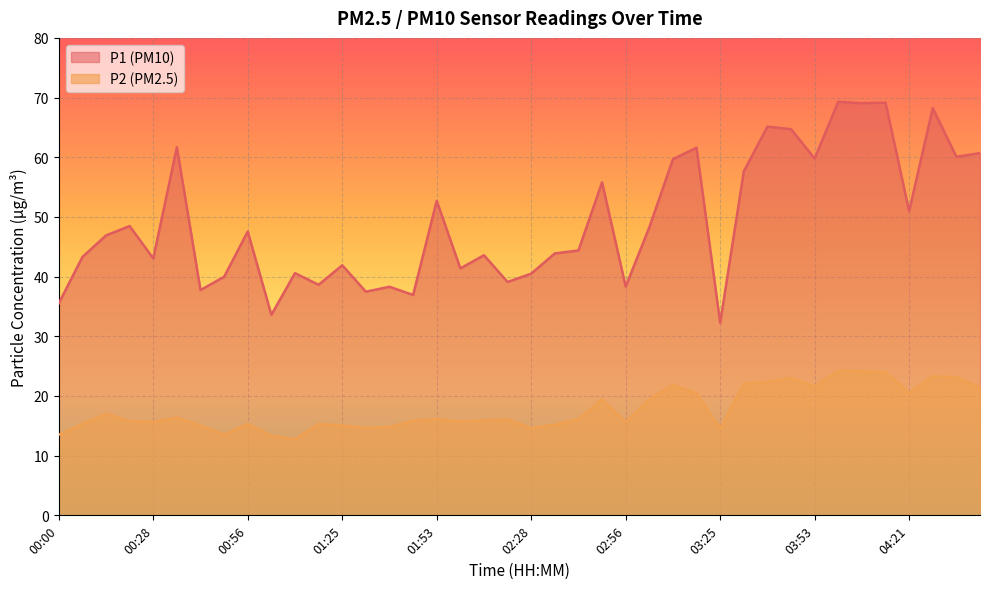

Which category has the lowest value across all series?

01:11